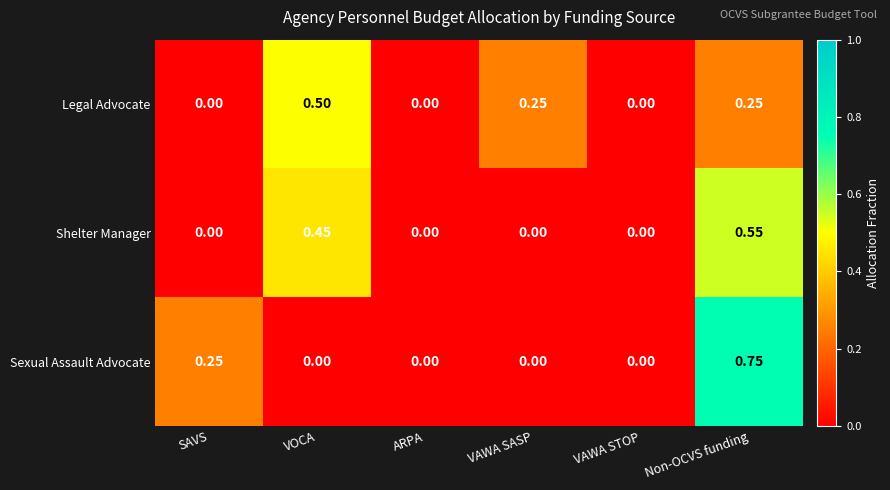

Which series changed the most between ARPA and Non-OCVS funding?

Sexual Assault Advocate